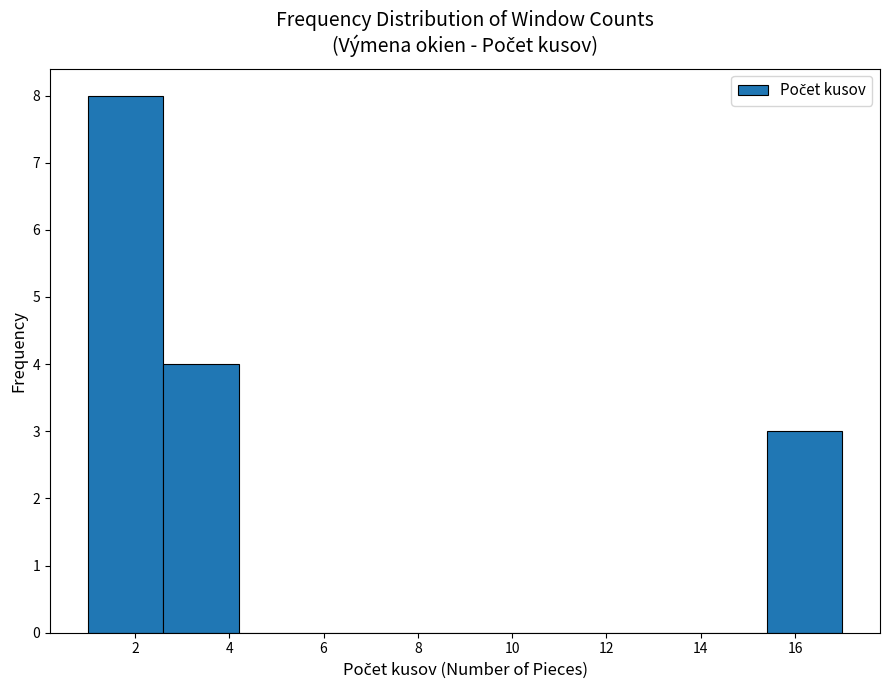

How tall is the bar that spans 2.6 to 4.2 on the x-axis? The values are not printed on the chart, so give them approximately, as read against the axis.

4